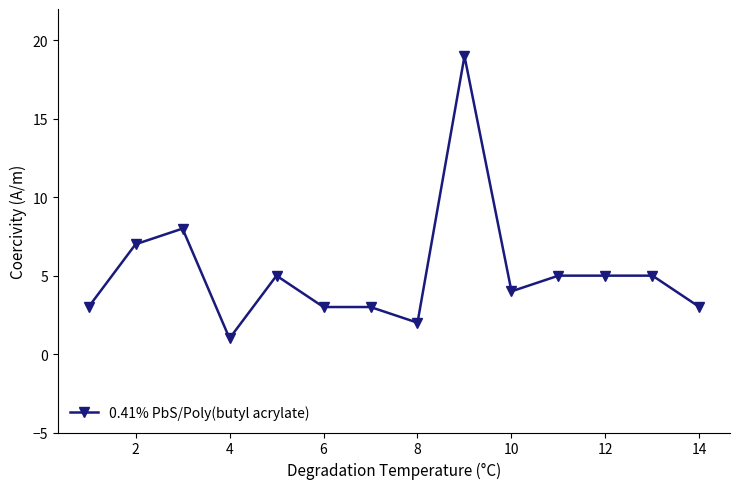

What is the sum of all values?

73